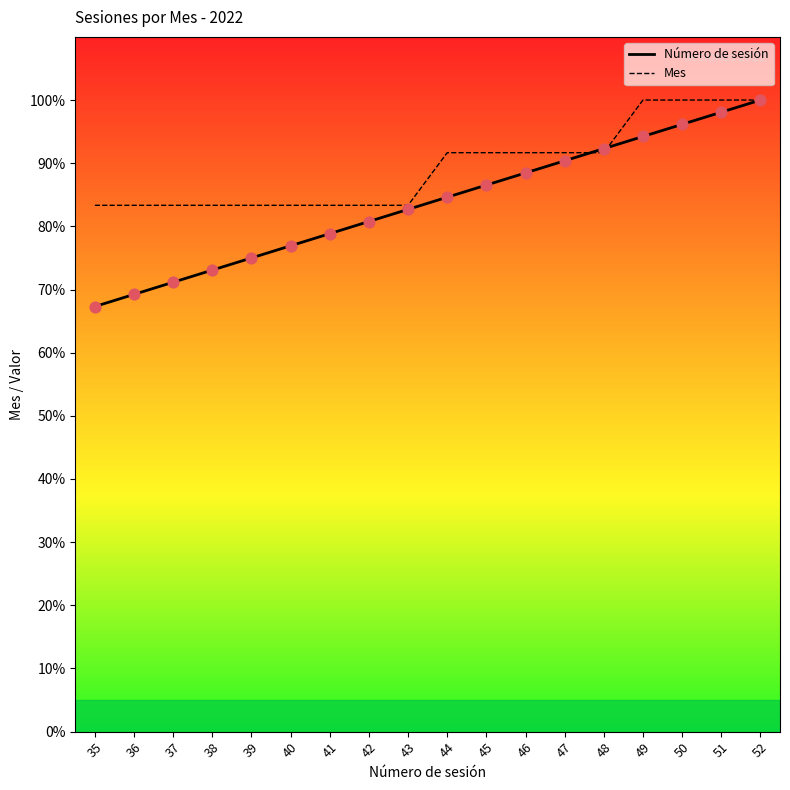

Which series contains the lowest Y value?

Número de sesión